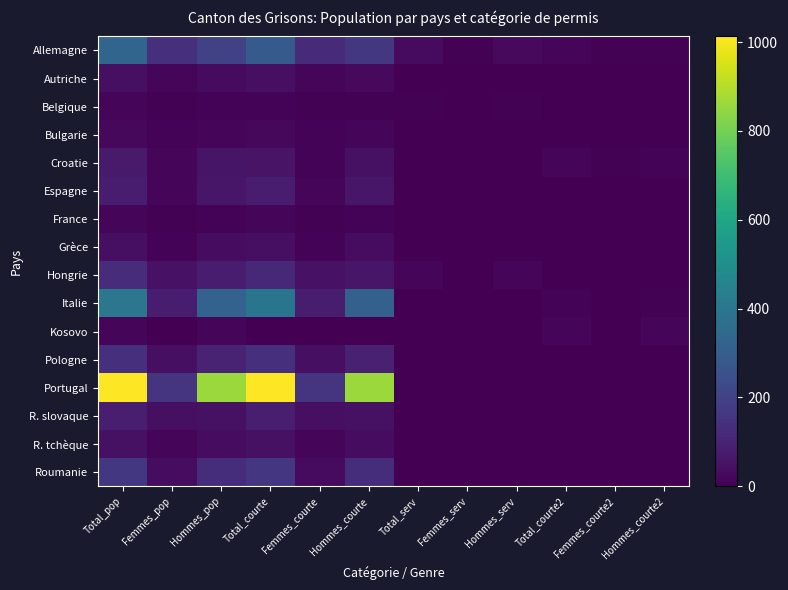

Rank the series at Femmes_pop from lowest to highest value.

Kosovo, France, Belgique, Bulgarie, Grèce, R. tchèque, Autriche, Croatie, Espagne, Roumanie, Pologne, R. slovaque, Hongrie, Italie, Allemagne, Portugal